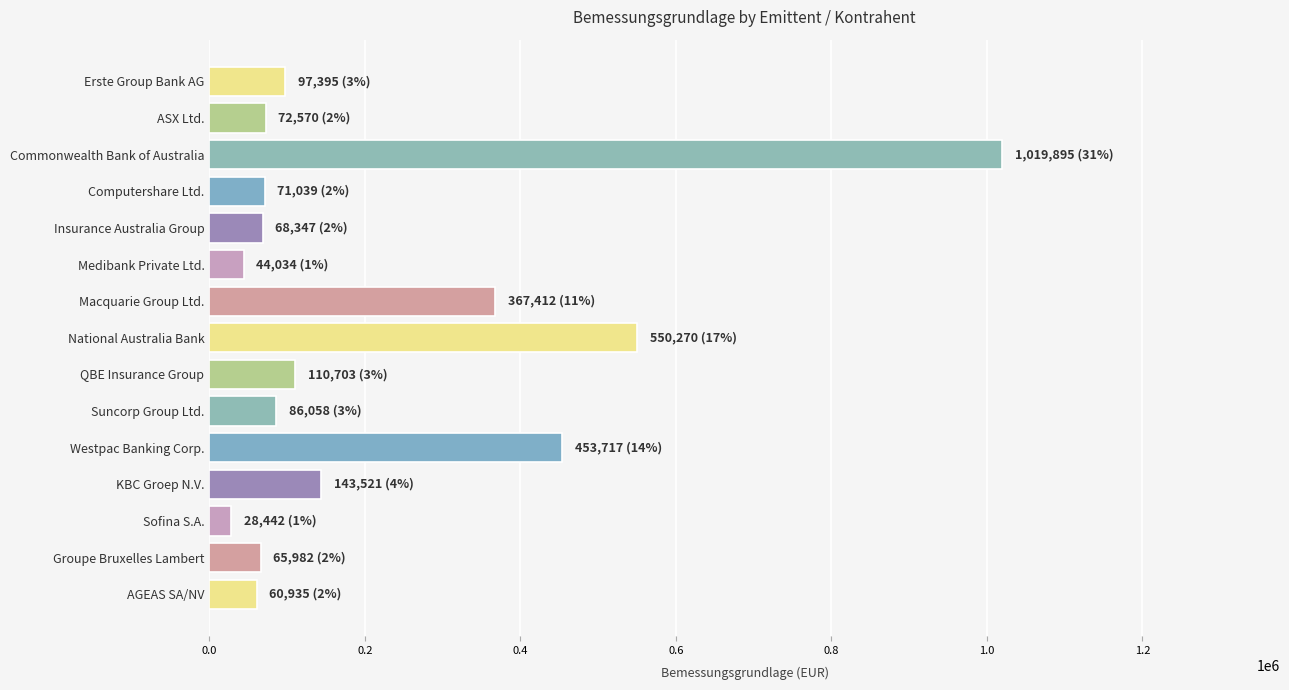

Which label corresponds to the smallest value in the chart?

Sofina S.A.